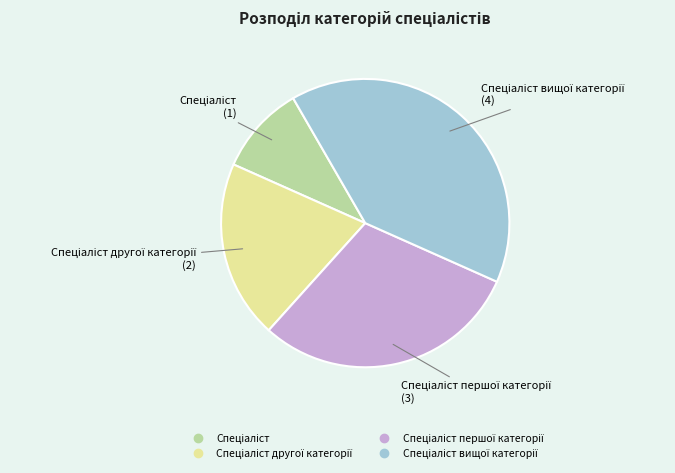

Is there a majority slice in this chart?

No